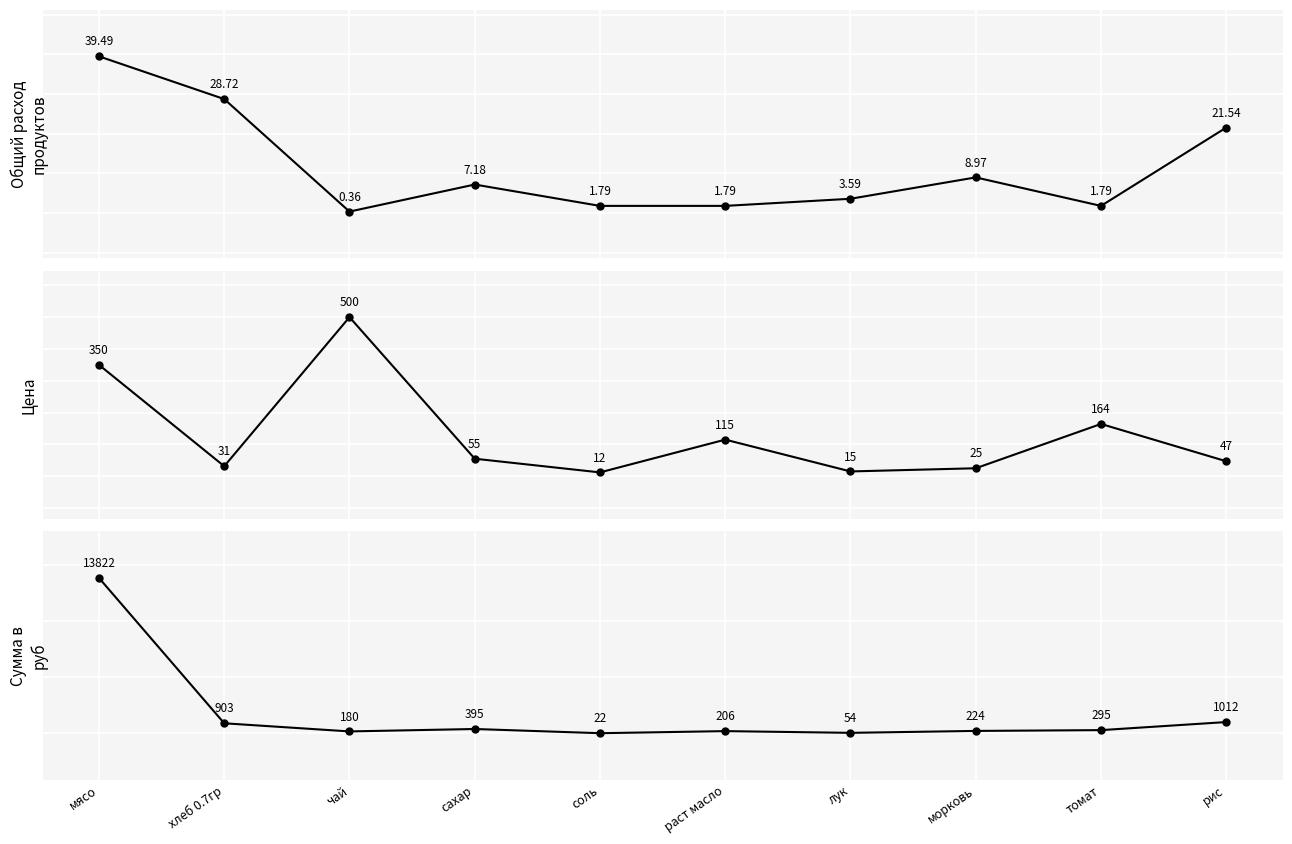

What is the spread (max minus min) of values at раст масло?

204.6